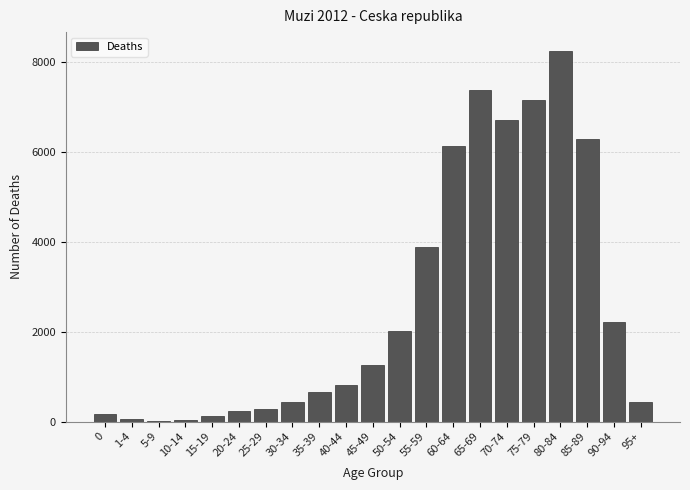

At which label is the value closest to 4139?

55-59